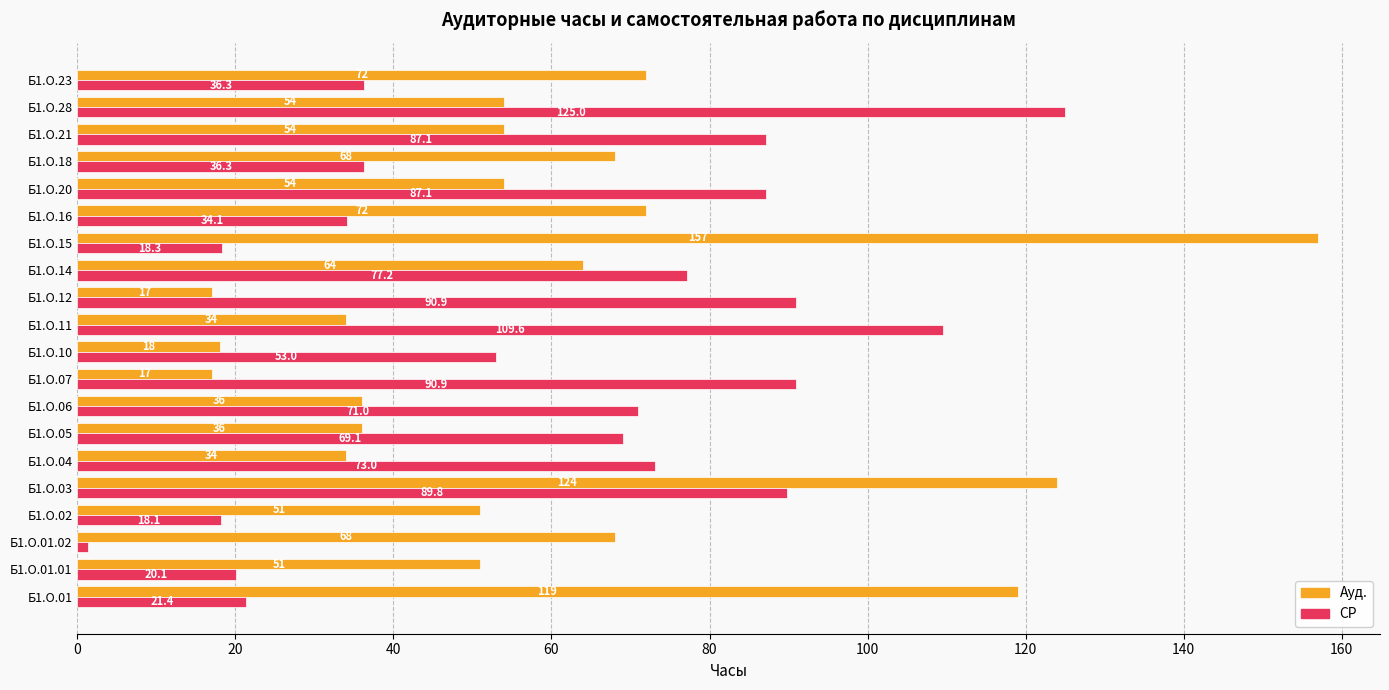

At which category does the chart reach its peak across all series?

Б1.О.15